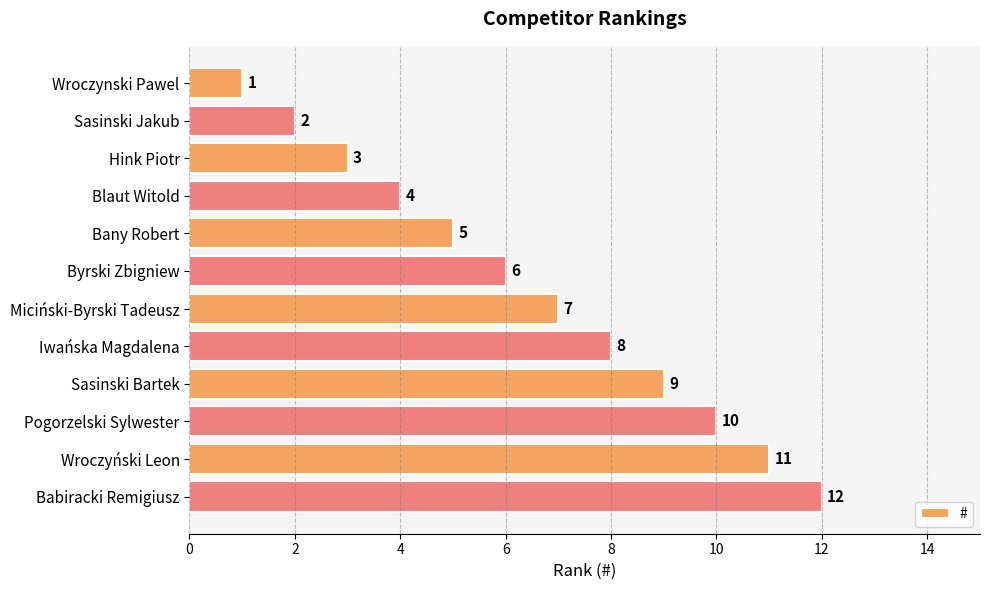

Rank the categories by value from lowest to highest.

Wroczynski Pawel, Sasinski Jakub, Hink Piotr, Blaut Witold, Bany Robert, Byrski Zbigniew, Miciński-Byrski Tadeusz, Iwańska Magdalena, Sasinski Bartek, Pogorzelski Sylwester, Wroczyński Leon, Babiracki Remigiusz